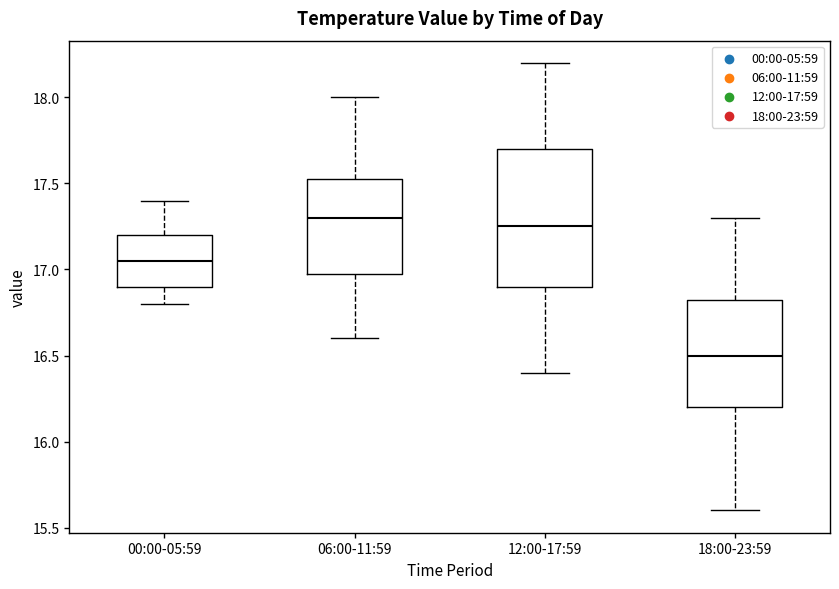

Reading left to right, read every box against the y-axis: the position of its median line, the range the box covers, and the ends of its whiskers. The values are not printed on the chart, so give them approximately, as read against the axis.

00:00-05:59: median 17.05, box 16.90 to 17.20, whiskers 16.80 to 17.40
06:00-11:59: median 17.30, box 17.00 to 17.55, whiskers 16.60 to 18.00
12:00-17:59: median 17.25, box 16.90 to 17.70, whiskers 16.40 to 18.20
18:00-23:59: median 16.50, box 16.20 to 16.85, whiskers 15.60 to 17.30